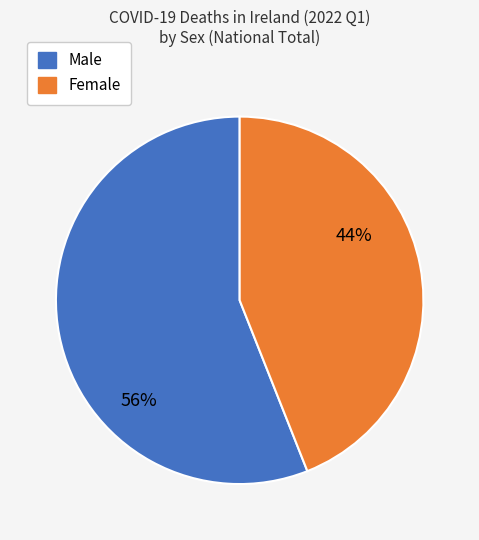

To the nearest percent, what is the average slice percentage?

50%